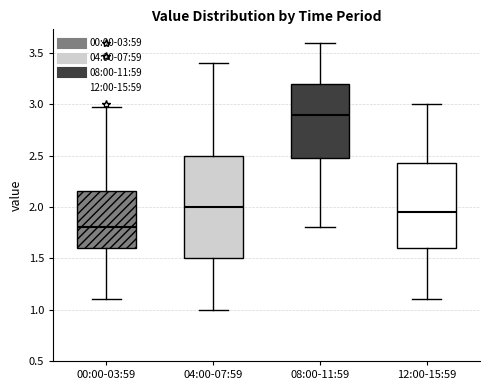

Comparing the boxes themselves (not the whiskers), which one is the tallest?

04:00-07:59